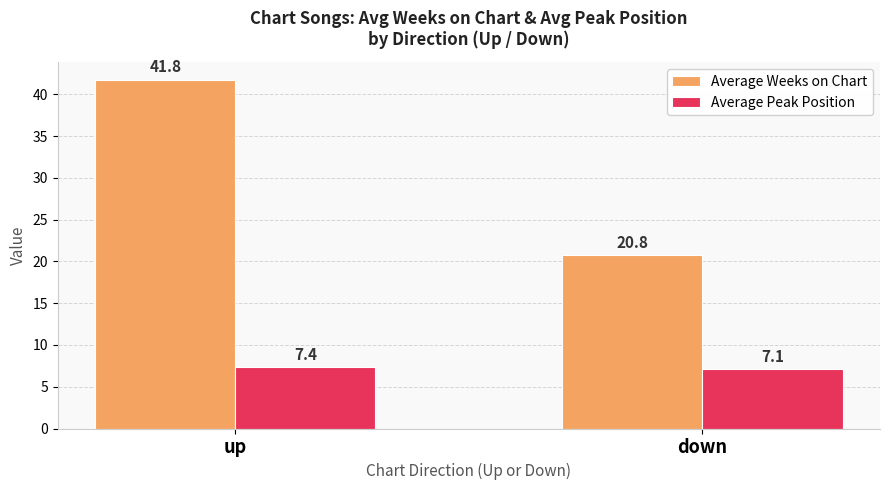

Rank the series by their maximum value, from highest to lowest.

Average Weeks on Chart, Average Peak Position